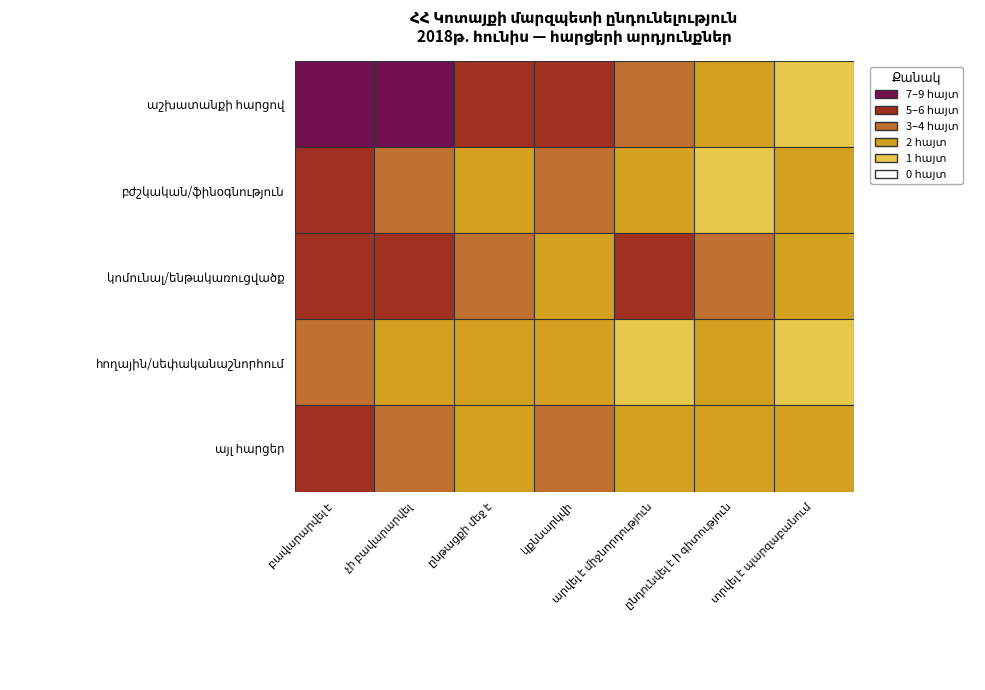

Which series has the largest total across all categories?

աշխատանքի հարցով